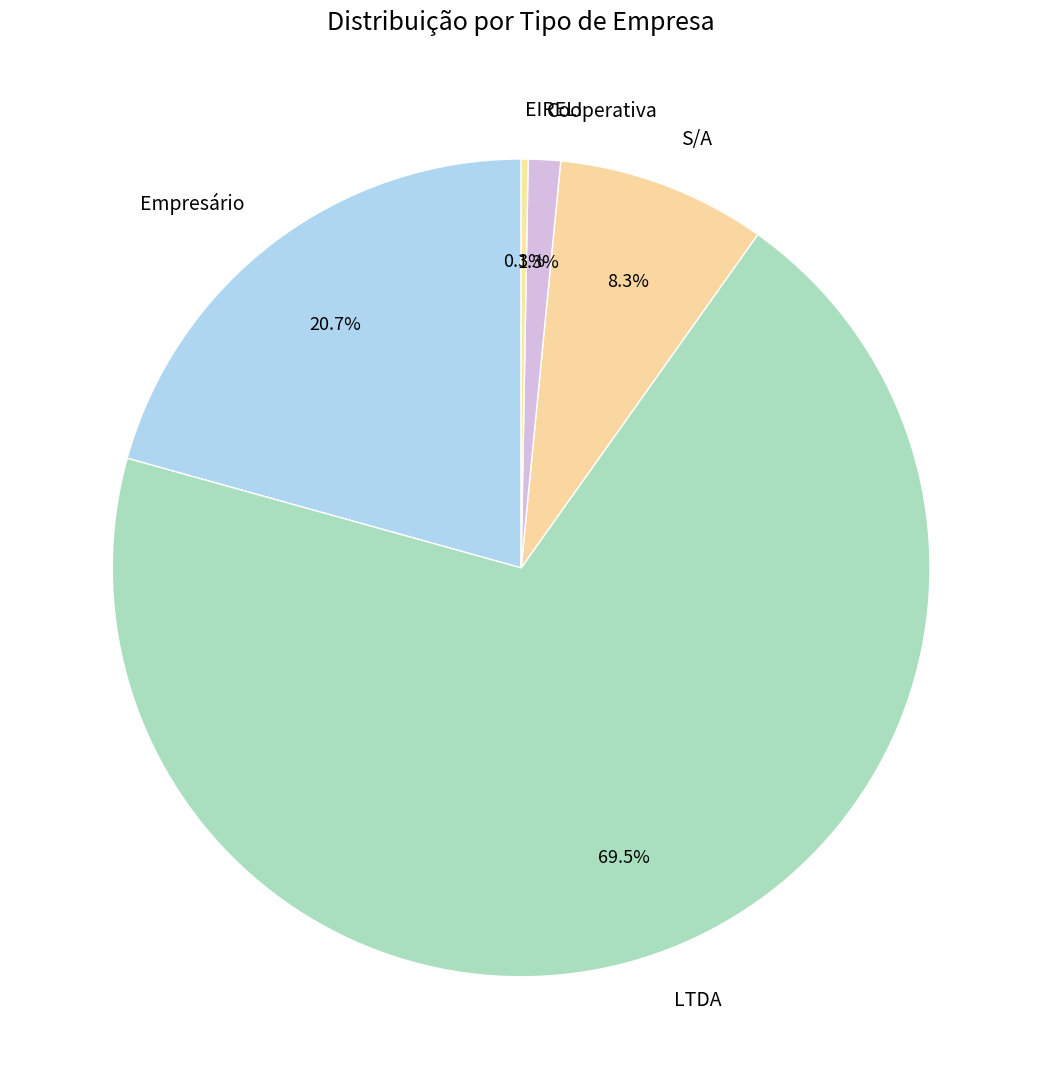

What is the largest slice in the pie chart?

LTDA